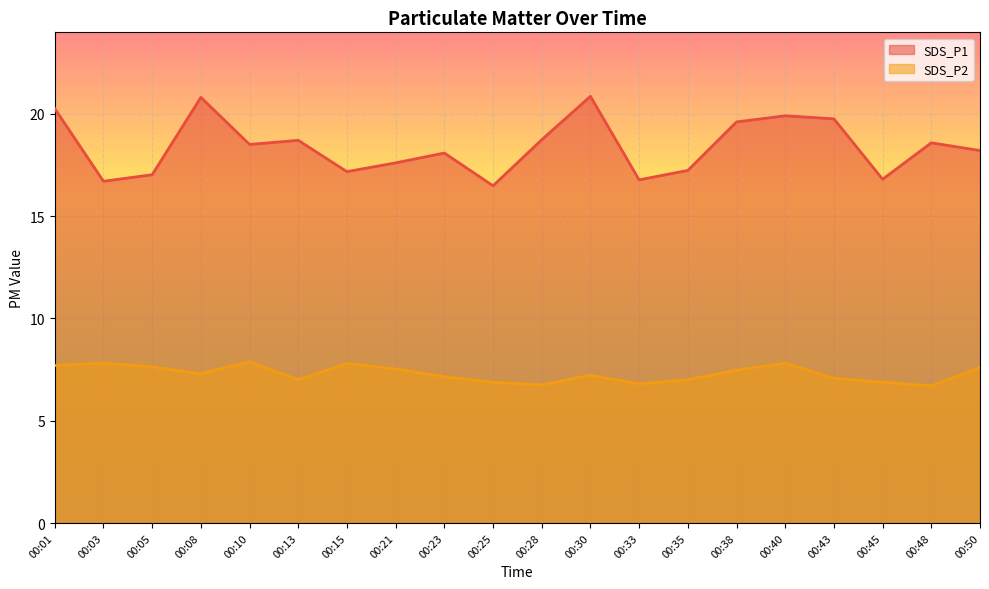

Is it true that SDS_P1 equals 5.6 at 00:43?

False